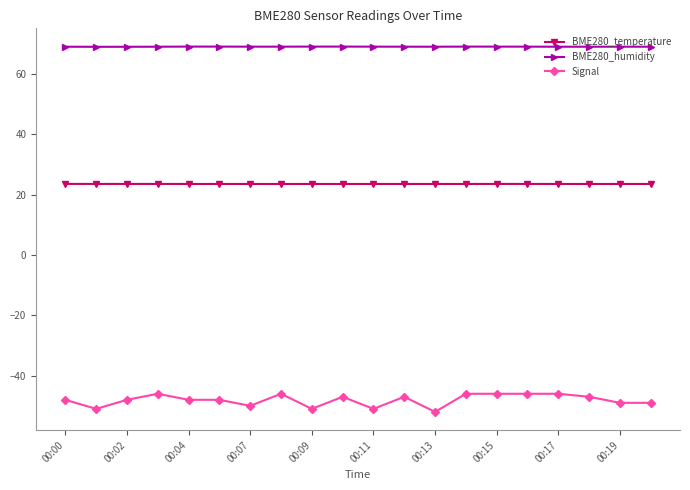

What is the value of the BME280_humidity point at the 4th from the left?

69.0